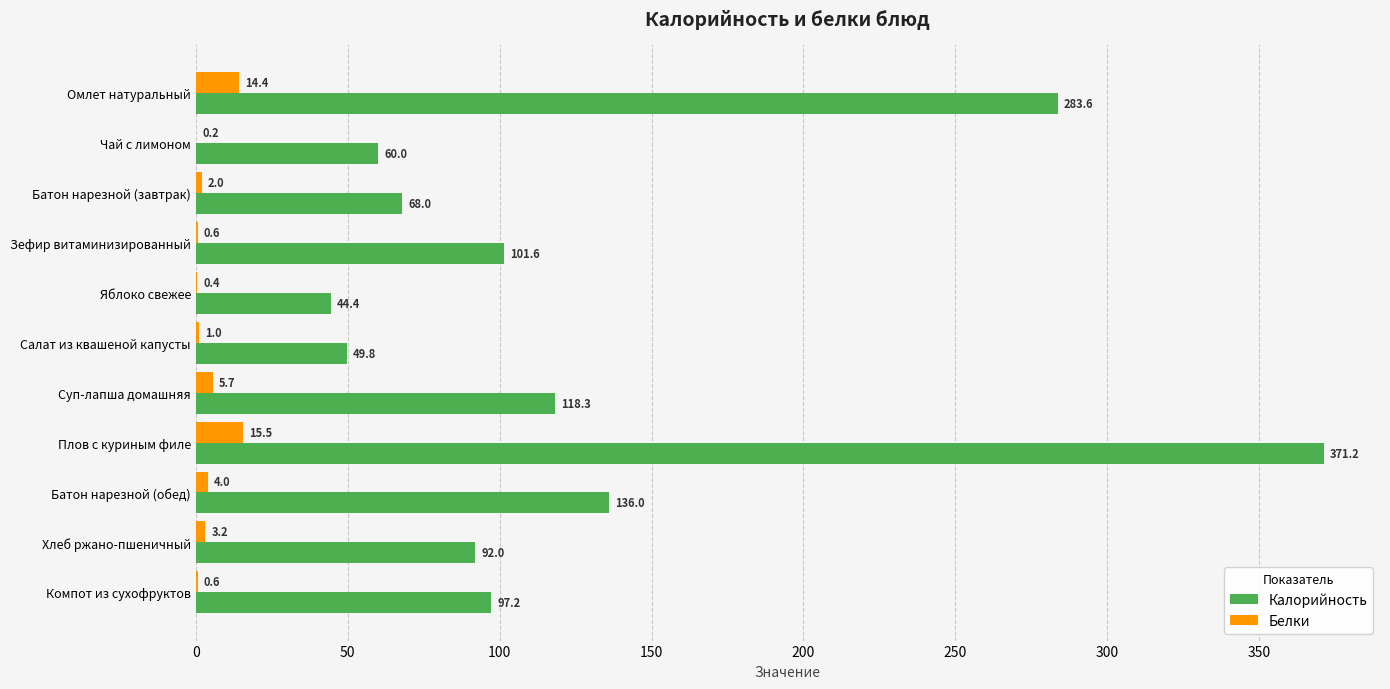

Which series has the largest total across all categories?

Калорийность